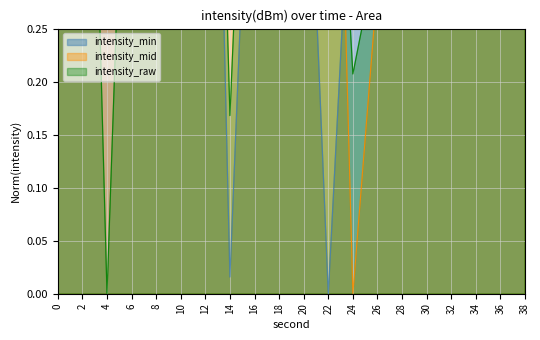

Is it true that intensity_raw equals 1.0 at 12?

True